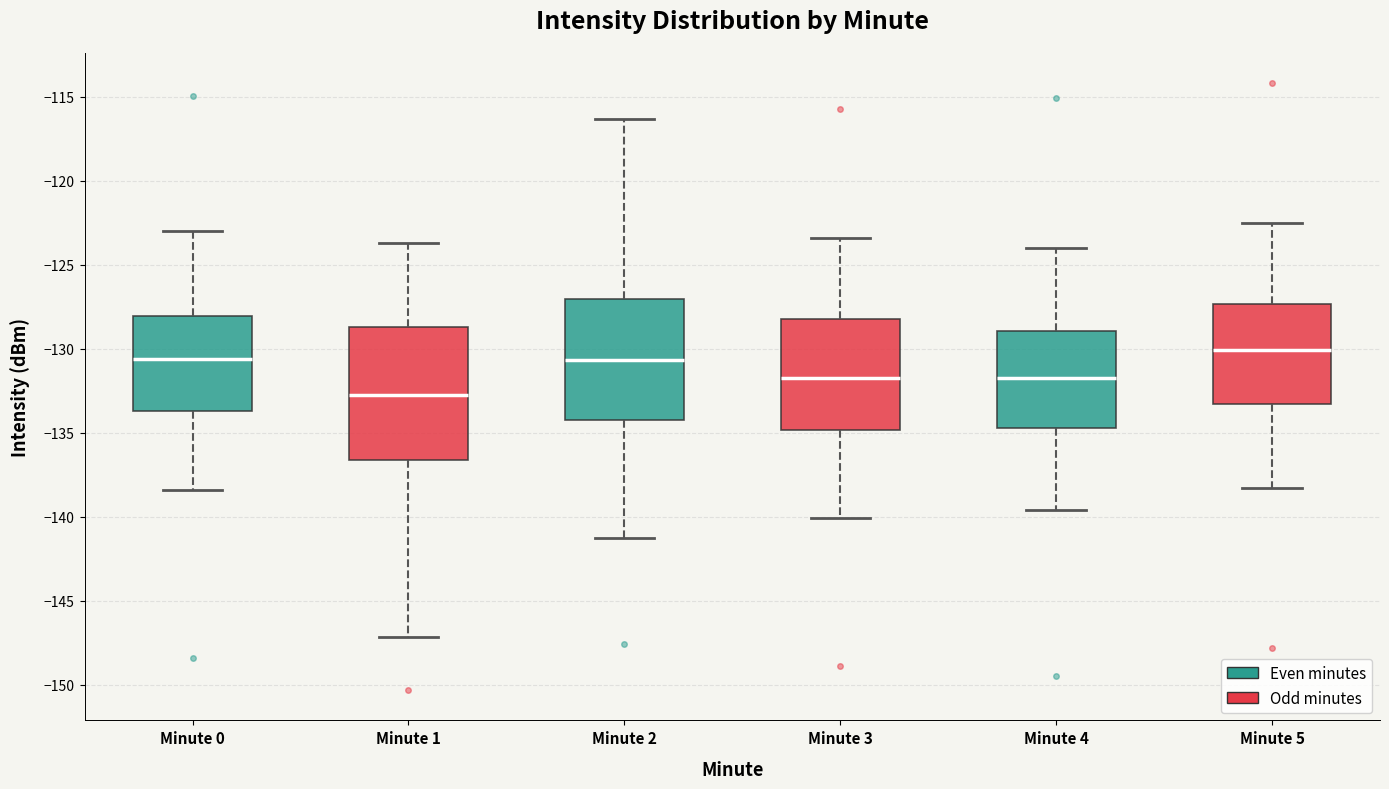

Reading left to right, transcribe this box plot: for each box, give where its median line is, the range the box spans, and where its two whiskers end, as read against the y-axis. The values are not printed on the chart, so give them approximately, as read against the axis.

Minute 0: median -130.5, box -133.5 to -128.0, whiskers -138.5 to -123.0
Minute 1: median -133.0, box -136.5 to -128.5, whiskers -147.0 to -123.5
Minute 2: median -130.5, box -134.0 to -127.0, whiskers -141.5 to -116.5
Minute 3: median -131.5, box -135.0 to -128.0, whiskers -140.0 to -123.5
Minute 4: median -131.5, box -134.5 to -129.0, whiskers -139.5 to -124.0
Minute 5: median -130.0, box -133.5 to -127.5, whiskers -138.5 to -122.5